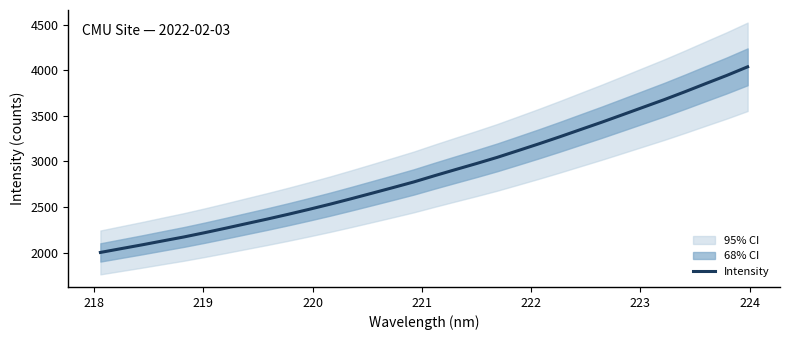

Reading left to right, list all the values displayed in this chart.

2003.4	2045.4	2087.0	2130.5	2173.3	2220.3	2269.4	2319.8	2369.8	2422.1	2476.4	2532.7	2591.8	2652.4	2713.6	2775.8	2844.5	2911.3	2977.2	3045.4	3119.3	3193.9	3271.1	3350.6	3429.8	3512.0	3594.8	3677.5	3764.6	3854.2	3942.9	4037.2